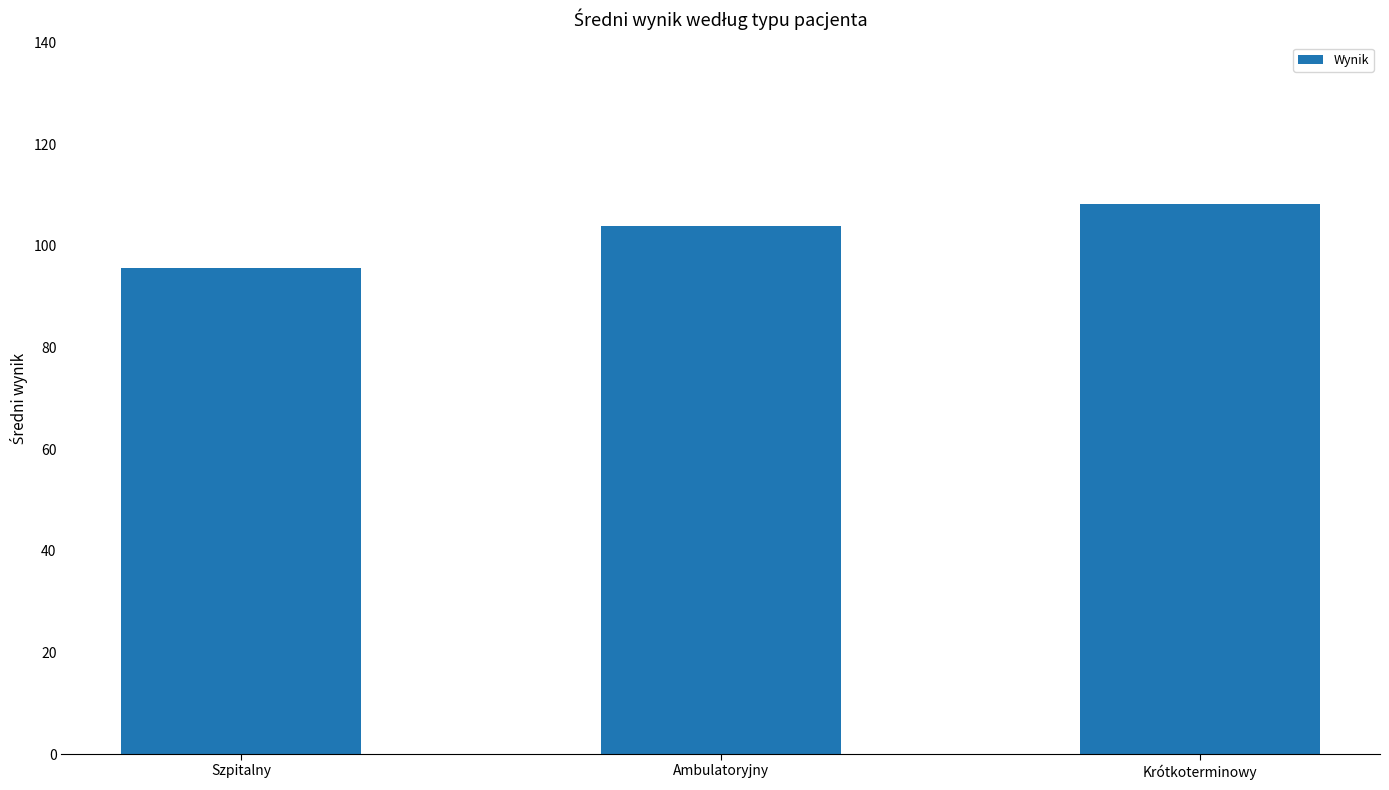

Approximately how many times larger is the value at Szpitalny compared to Krótkoterminowy?

0.9